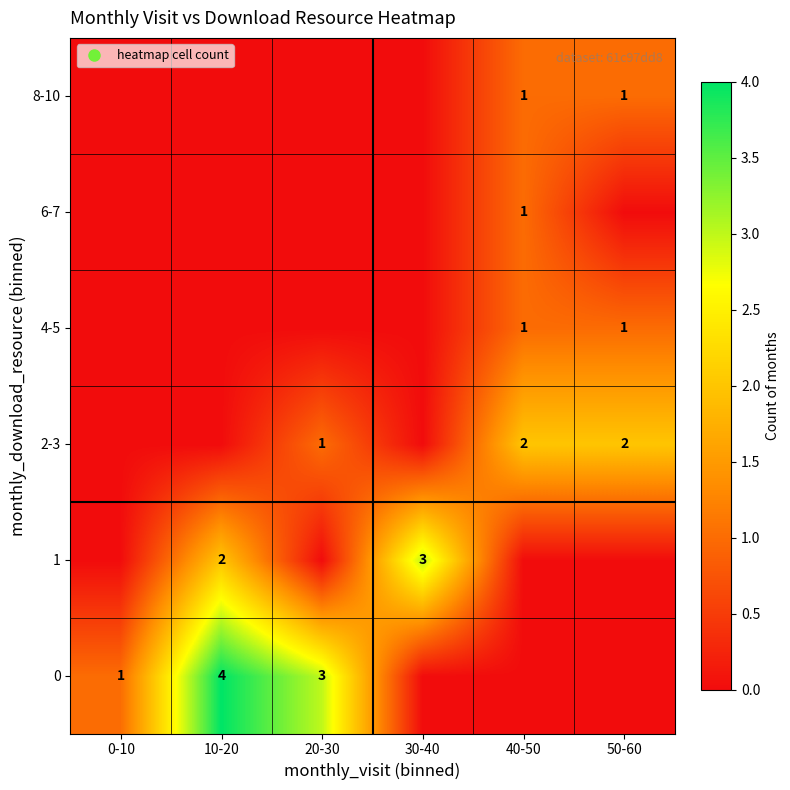

What is the average value of the 1 series?

1